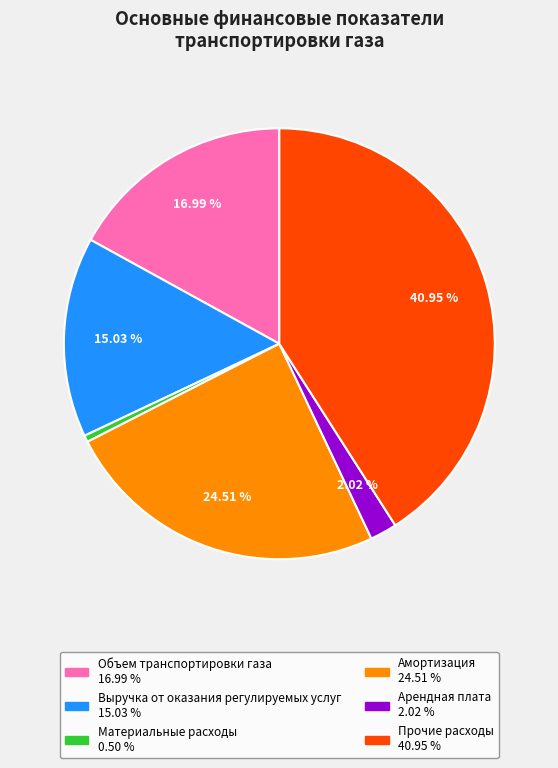

Which has a higher value, Объем транспортировки газа or Амортизация?

Амортизация